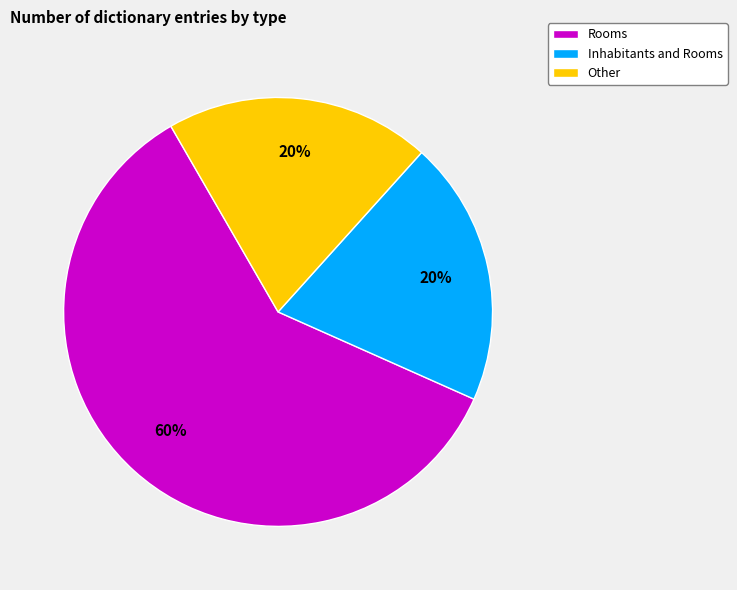

Which slice represents more than half of the pie?

Rooms